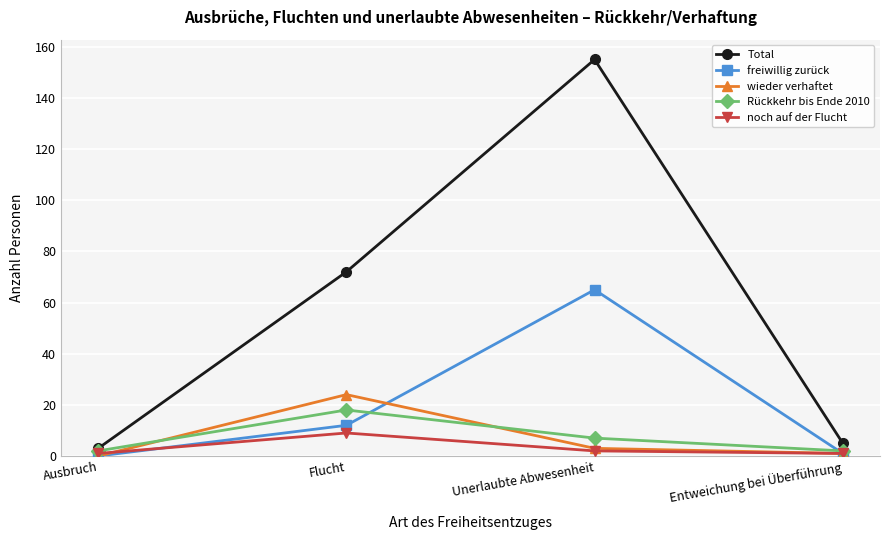

True or false: Total and noch auf der Flucht cross at least once.

False